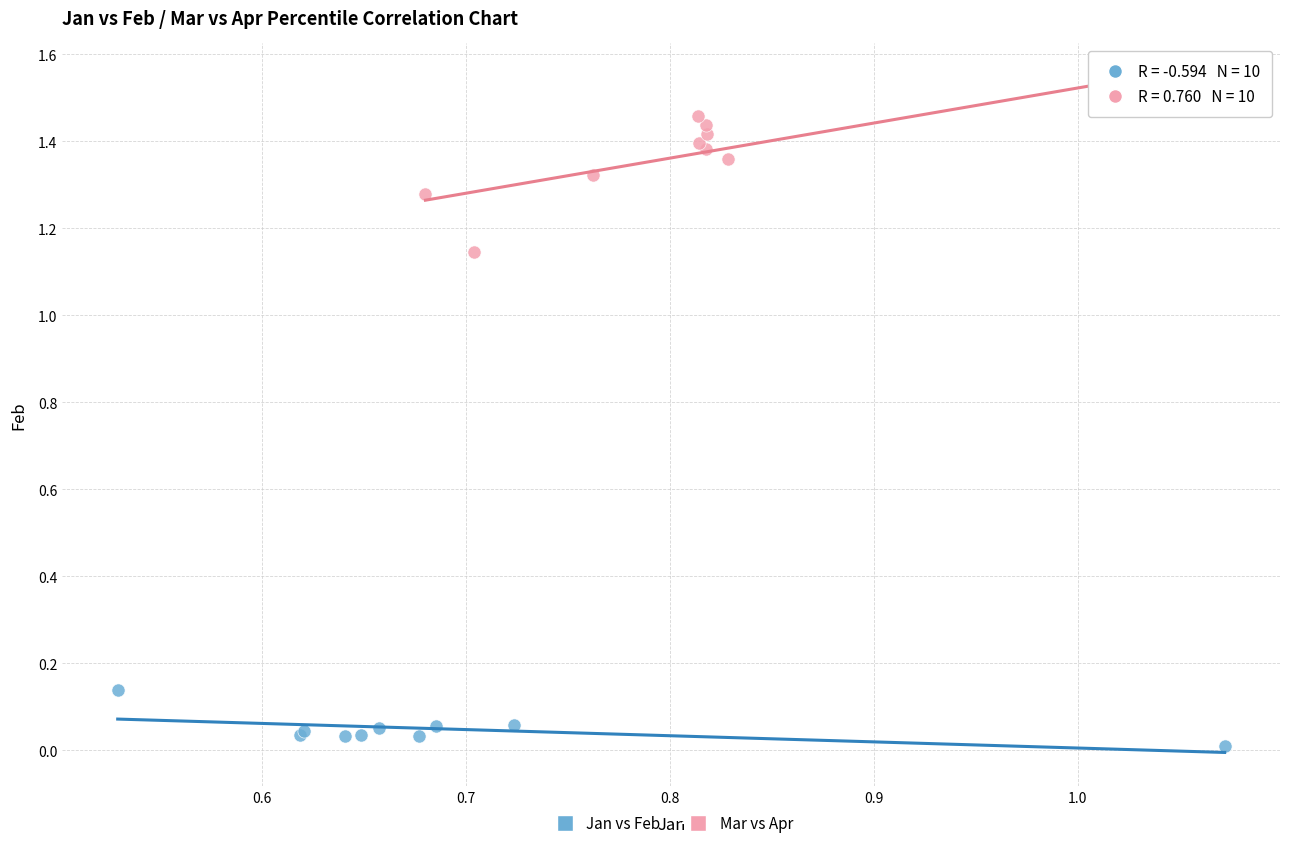

Which series reaches the maximum Y coordinate?

Mar vs Apr